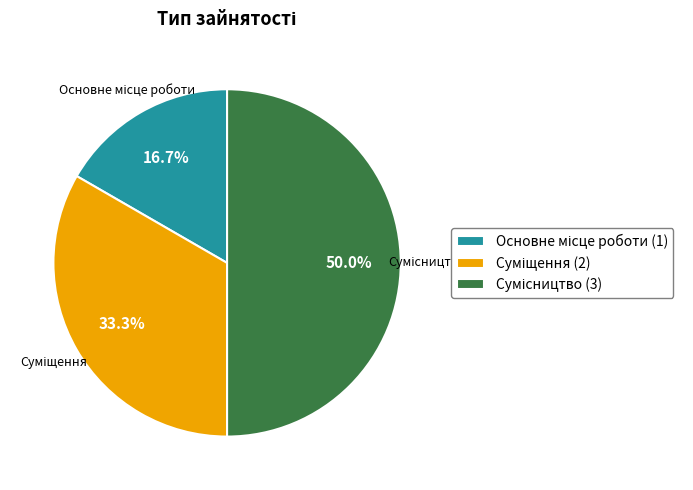

What is the smallest slice in the pie chart?

Основне місце роботи